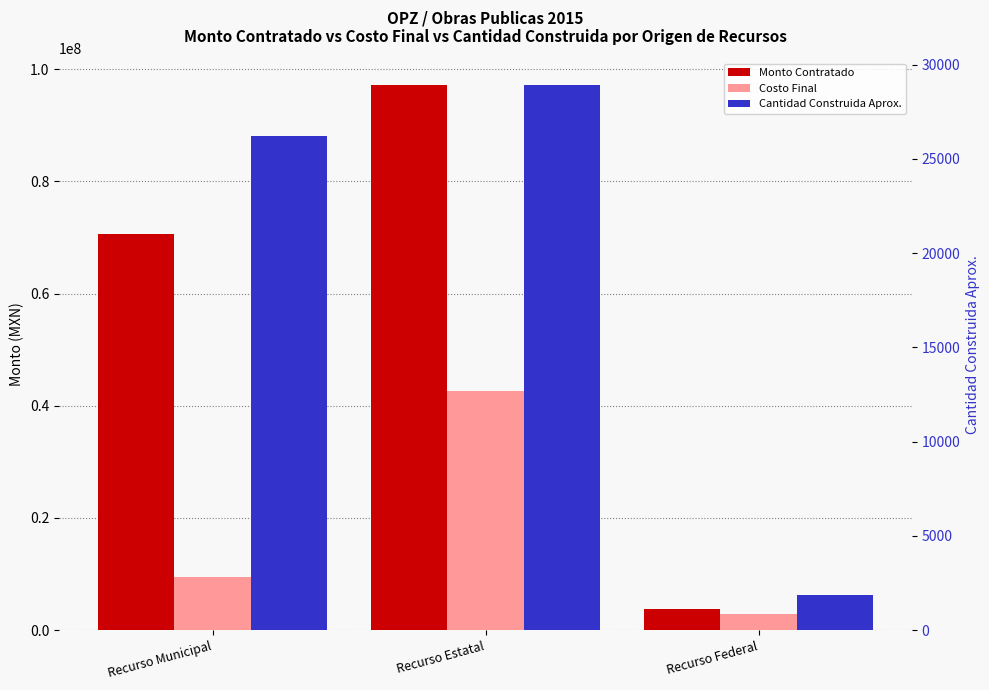

Which series has the largest range (max minus min)?

Monto Contratado